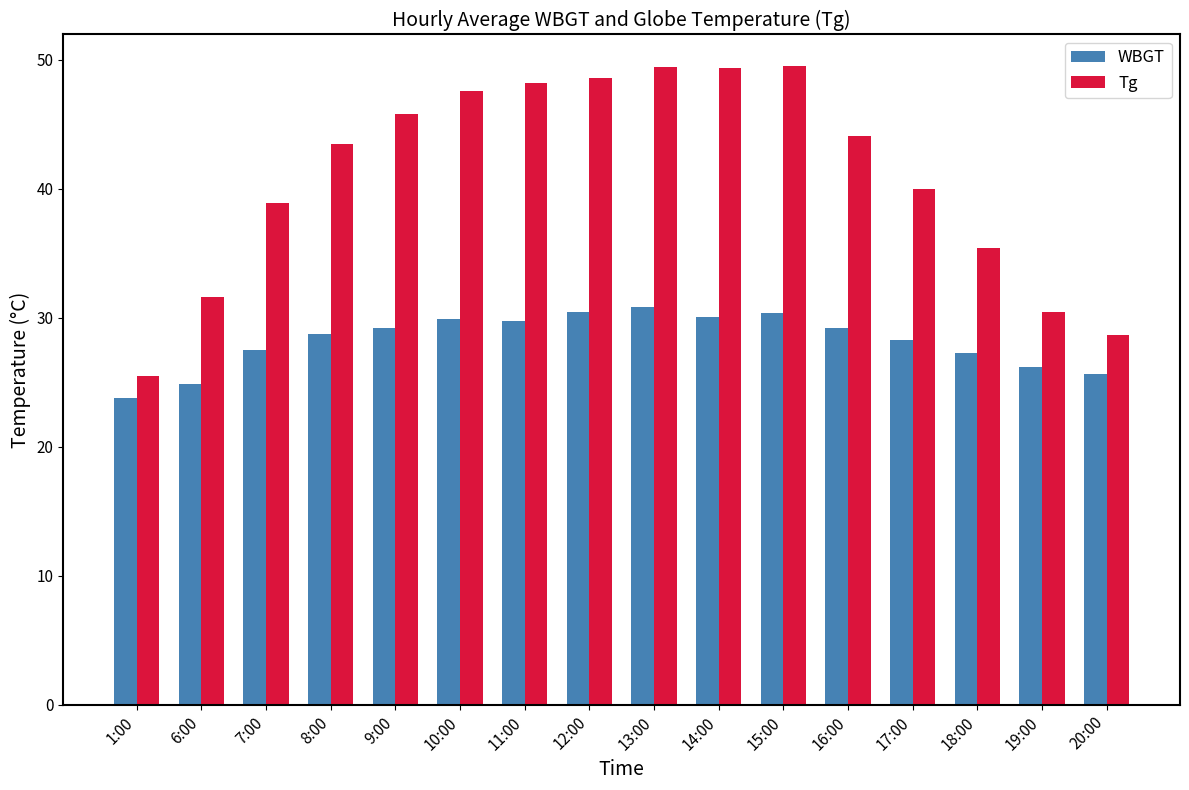

What is the approximate value of WBGT at 10:00?

29.9